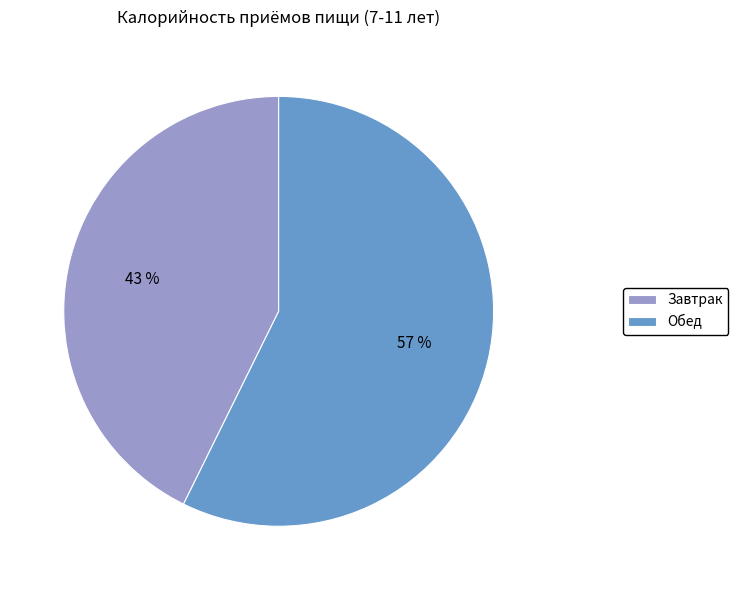

Is there a majority slice in this chart?

Yes